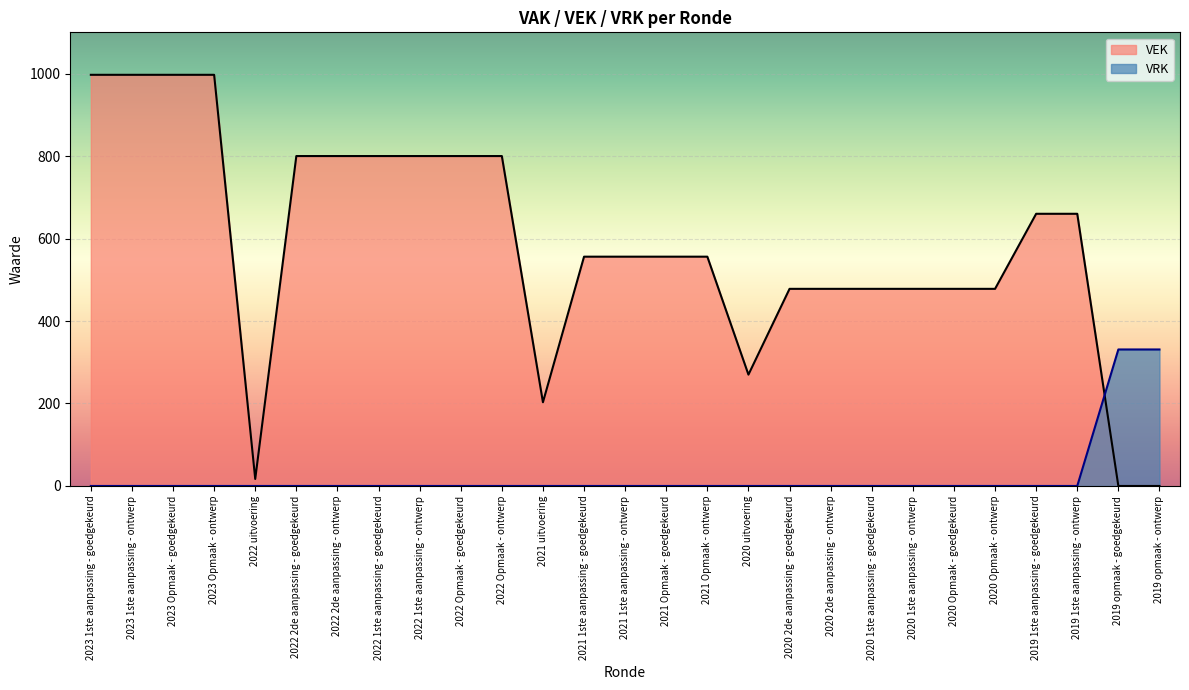

Rank the series at 2023 Opmaak - goedgekeurd from lowest to highest value.

VRK, VEK